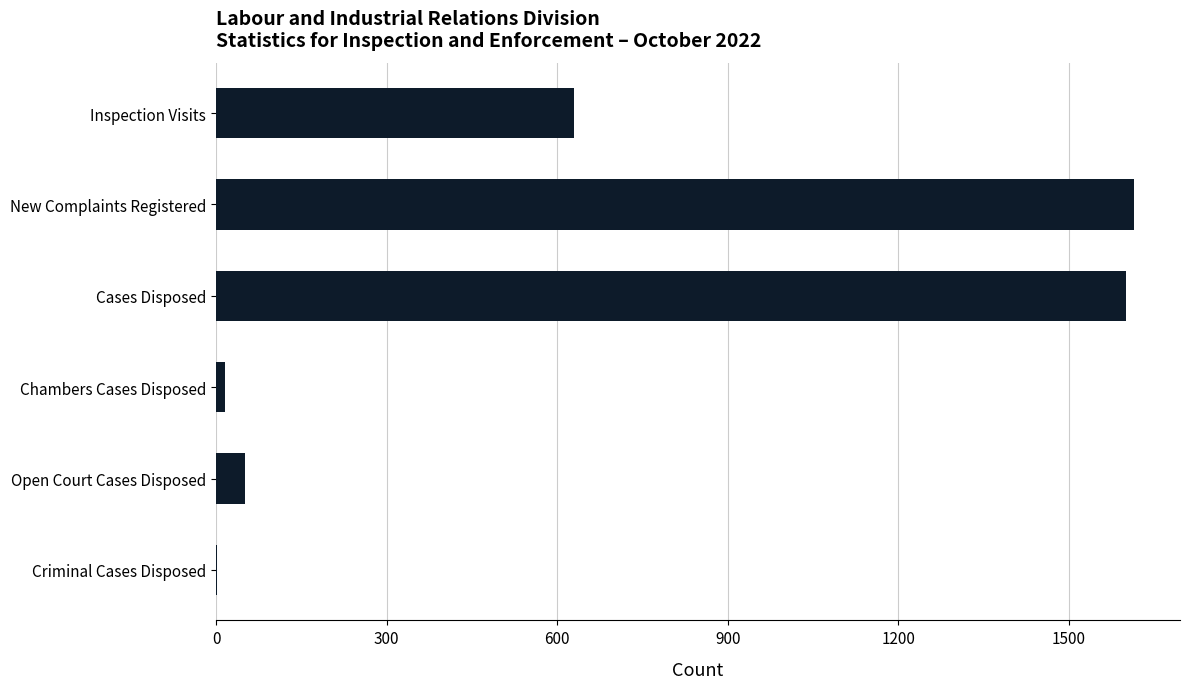

Where is the data nearest to the value 808?

Inspection Visits